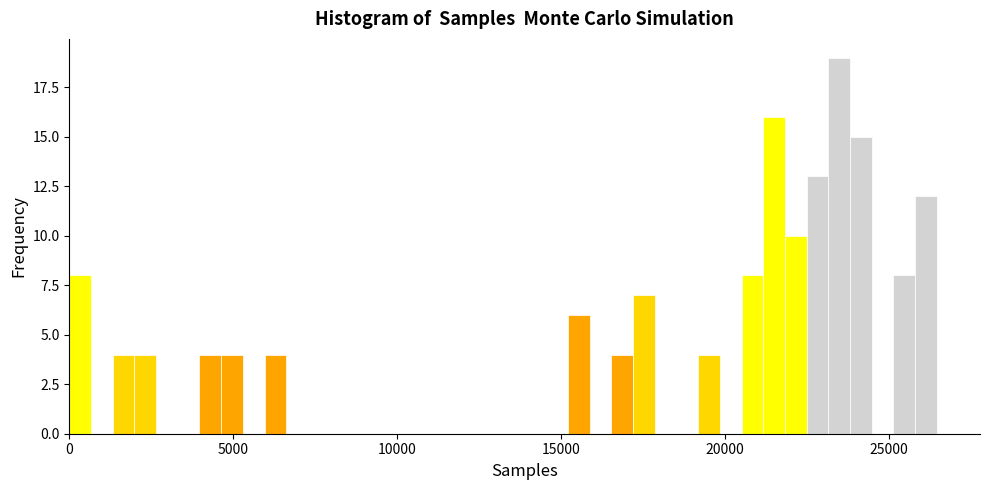

Read against the x-axis, roughly where is the centre of the tallest bar?

23500